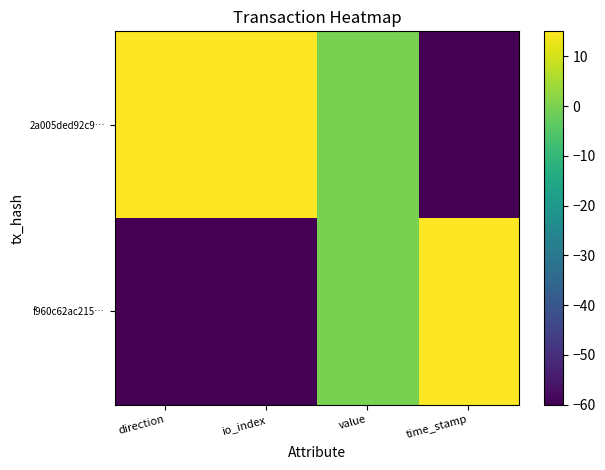

What is the spread (max minus min) of values at io_index?

80